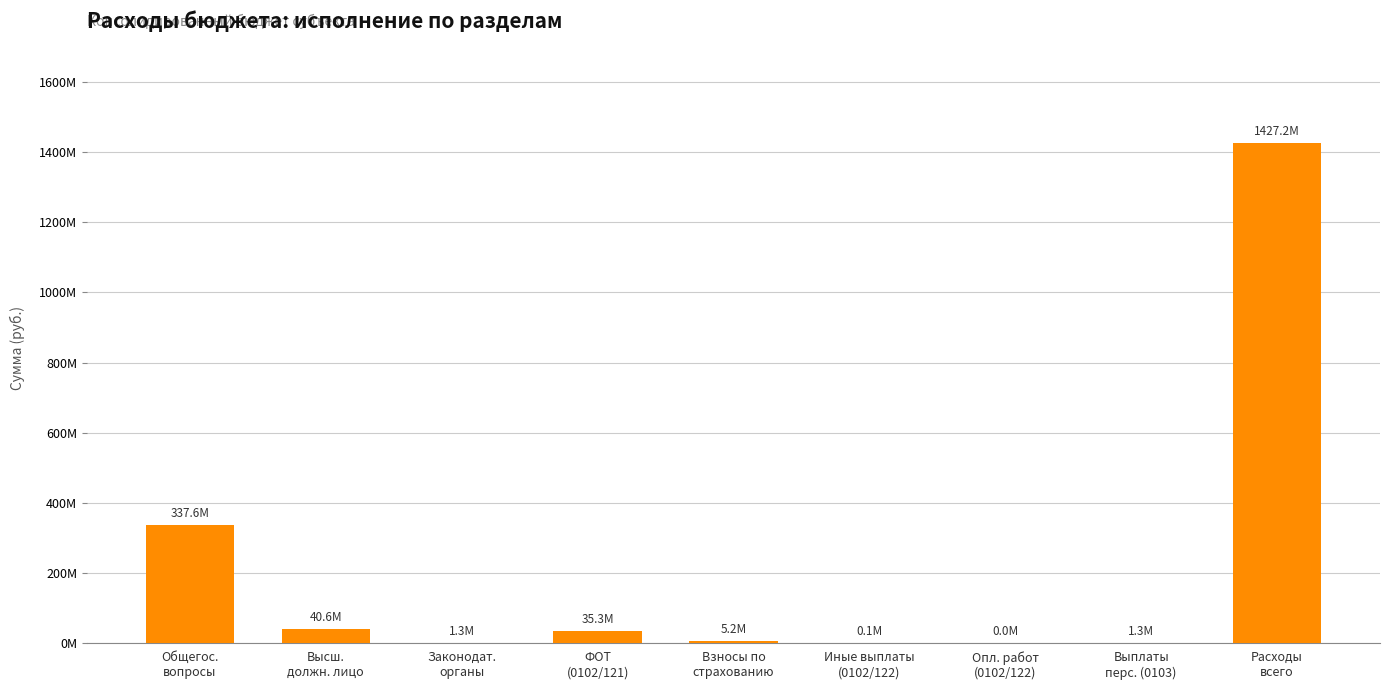

The chart shows a value of 81161.3 at Иные выплаты
(0102/122). True or false?

True